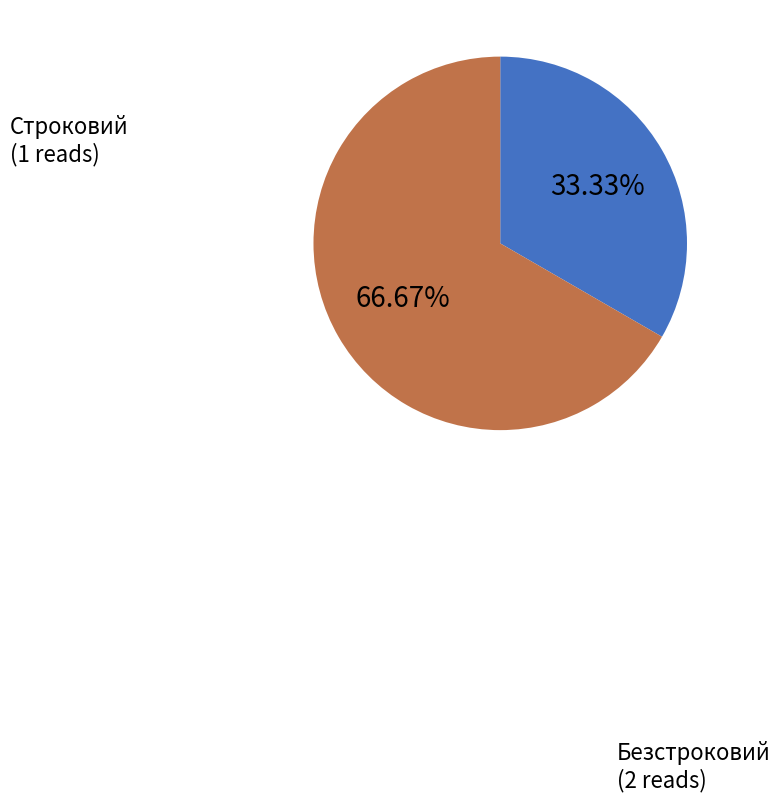

Is there a majority slice in this chart?

Yes